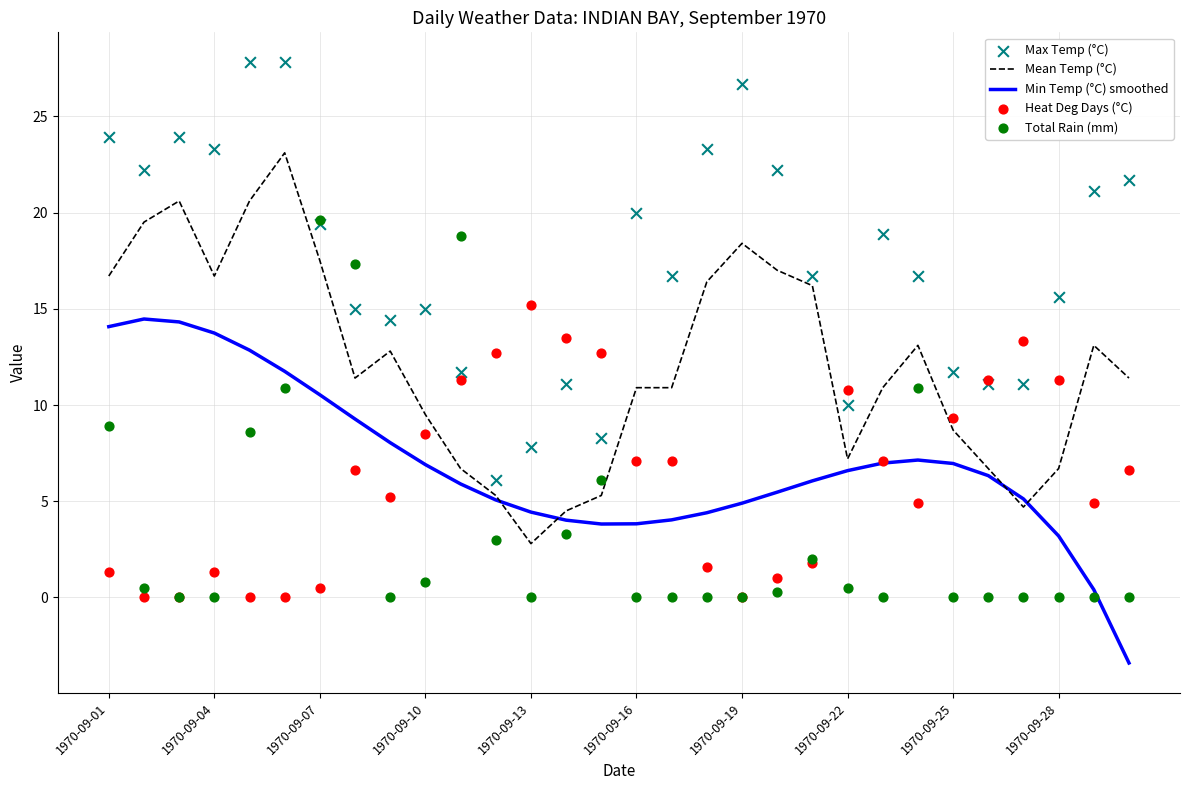

Which series has the largest total across all categories?

Max Temp (°C)